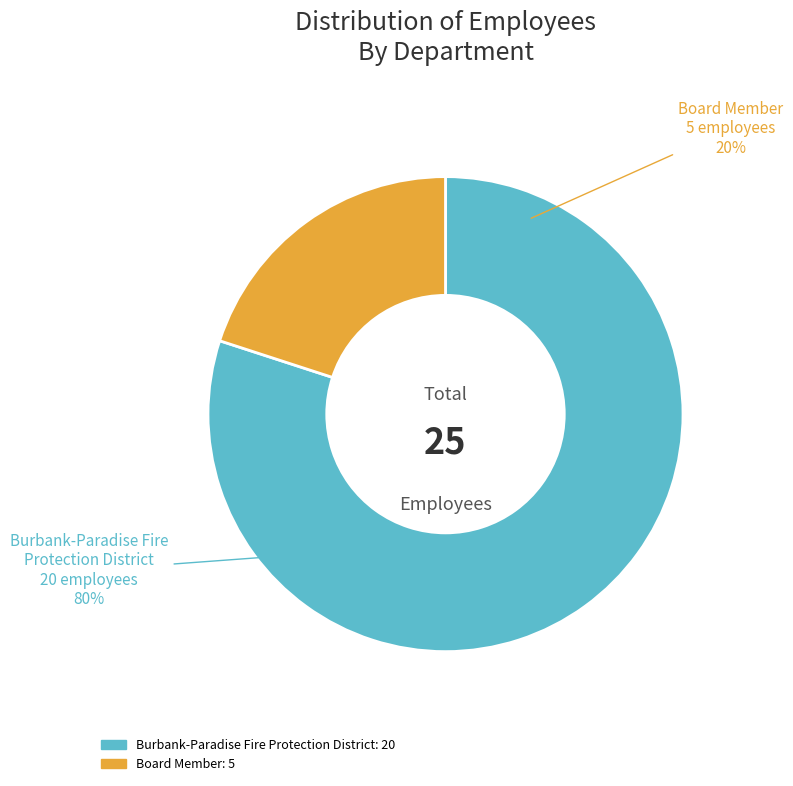

What is the change in value from Burbank-Paradise Fire Protection District to Board Member?

-15